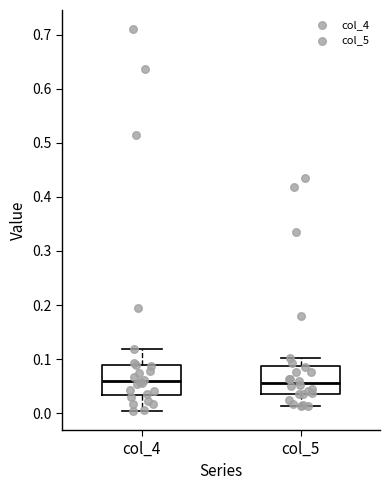

Where is the upper edge of the box for col_4 on the y-axis? The values are not printed on the chart, so give them approximately, as read against the axis.

0.09